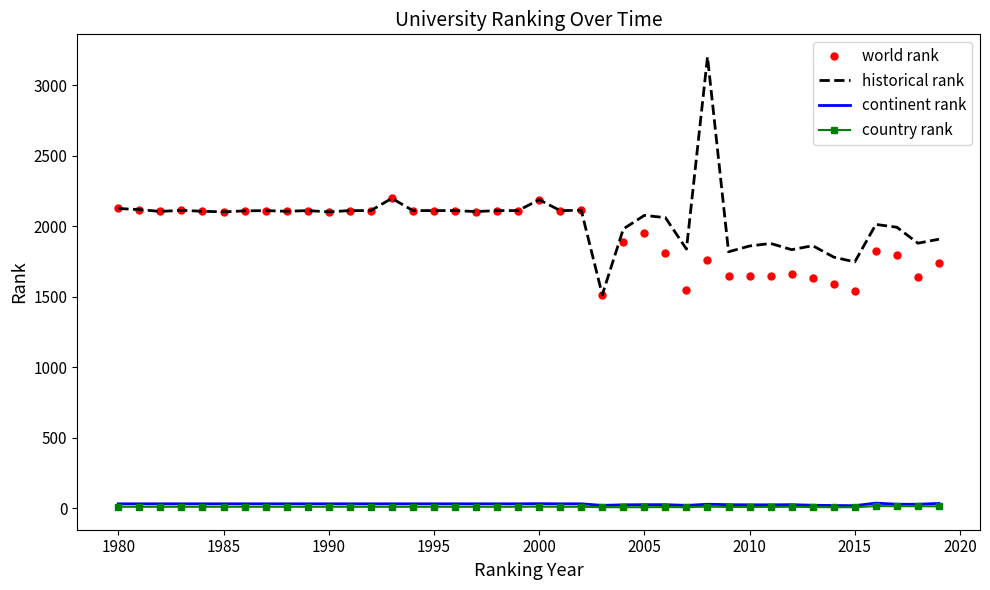

What is the greatest value displayed?

3200